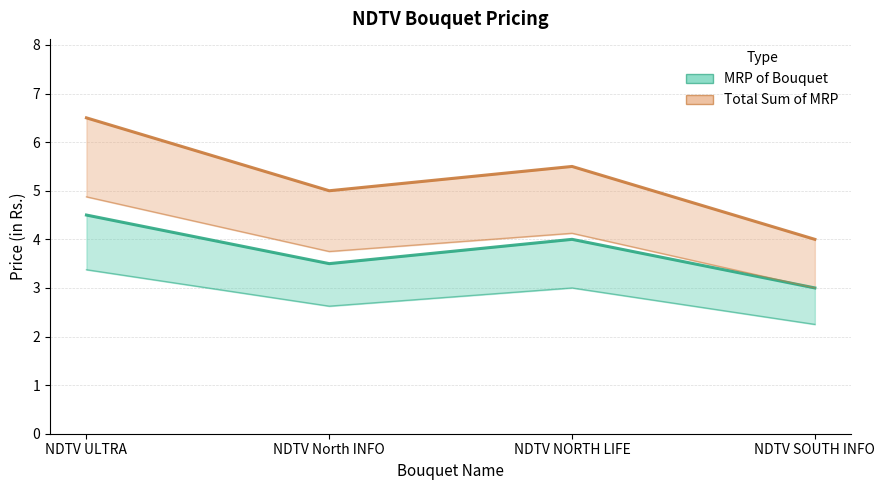

What is the total value across all series at NDTV North INFO?

8.5